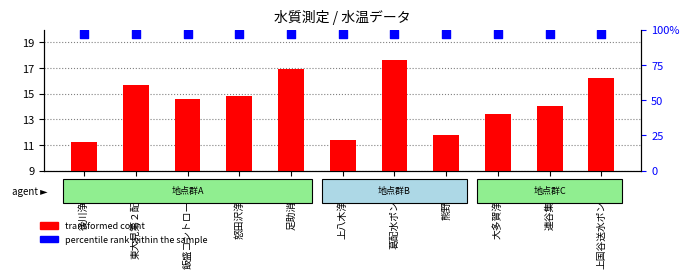

At which category is the sum across all series the highest?

葛配水ポンプ場